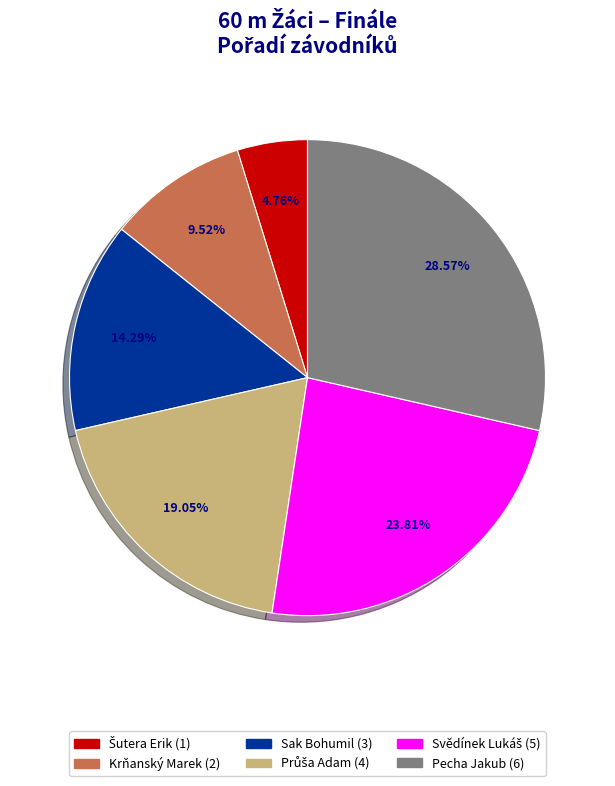

True or false: Sak Bohumil accounts for 14% of the total.

True